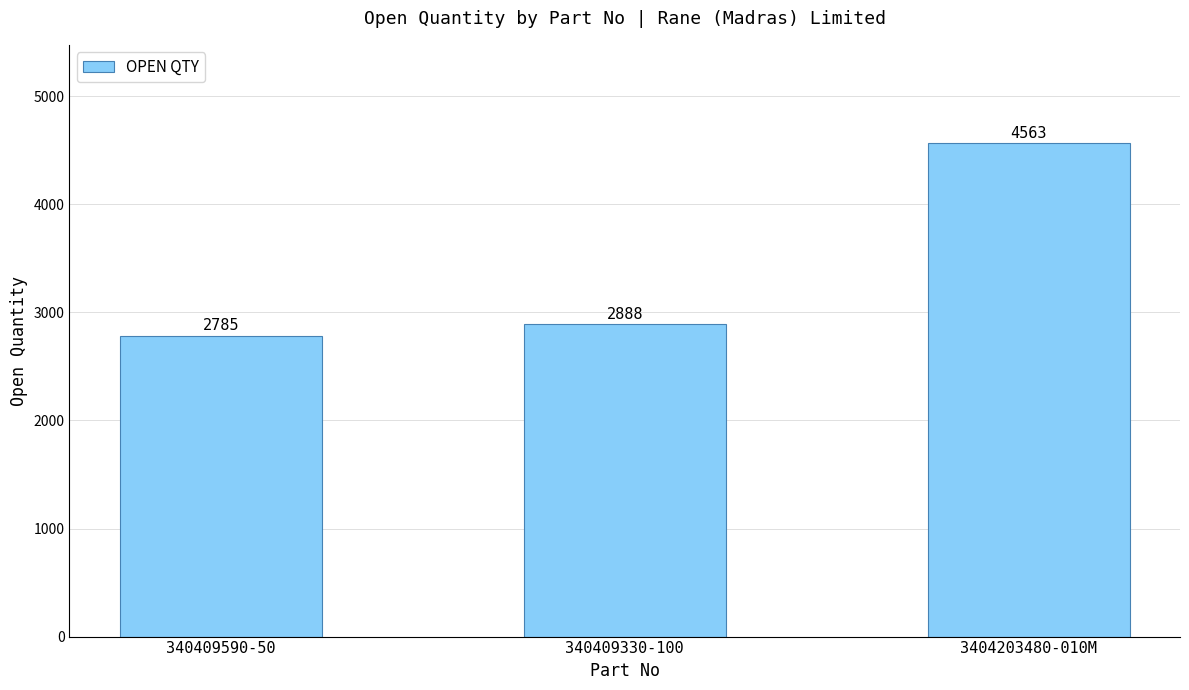

List the labels in order of value, smallest first.

340409590-50, 340409330-100, 3404203480-010M